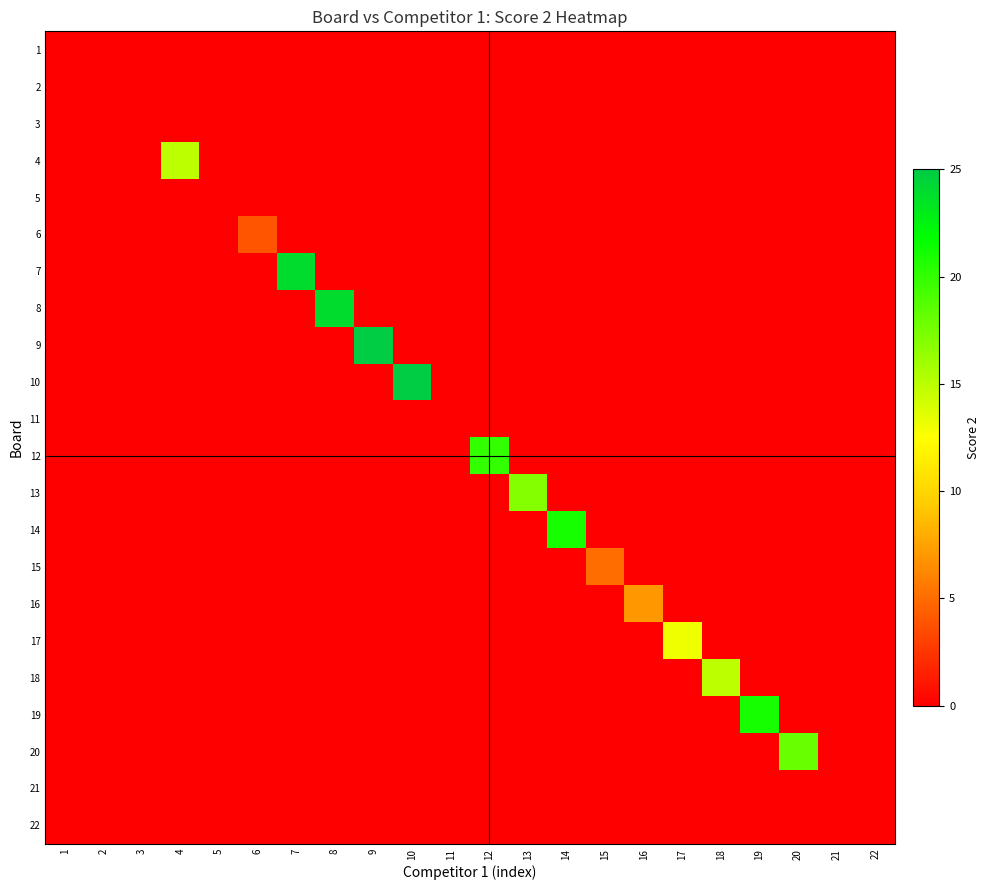

Which series has the largest total across all categories?

9